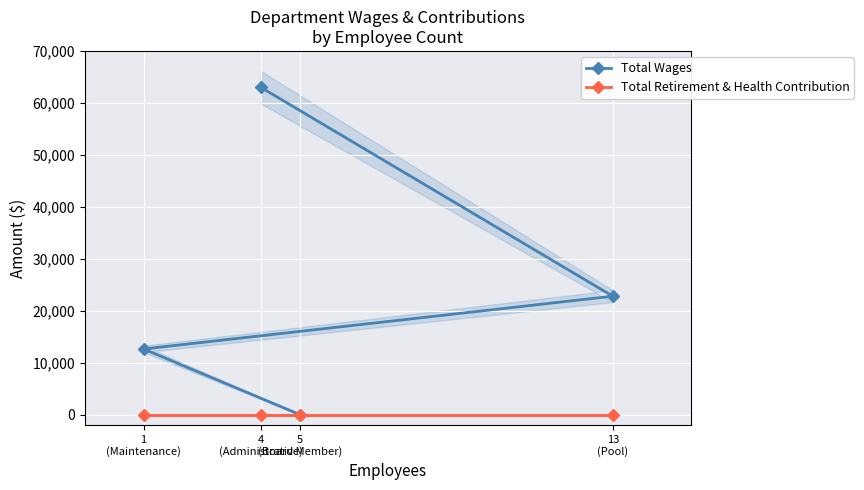

What is the difference between the highest and lowest values at 4
(Administrative)?

62988